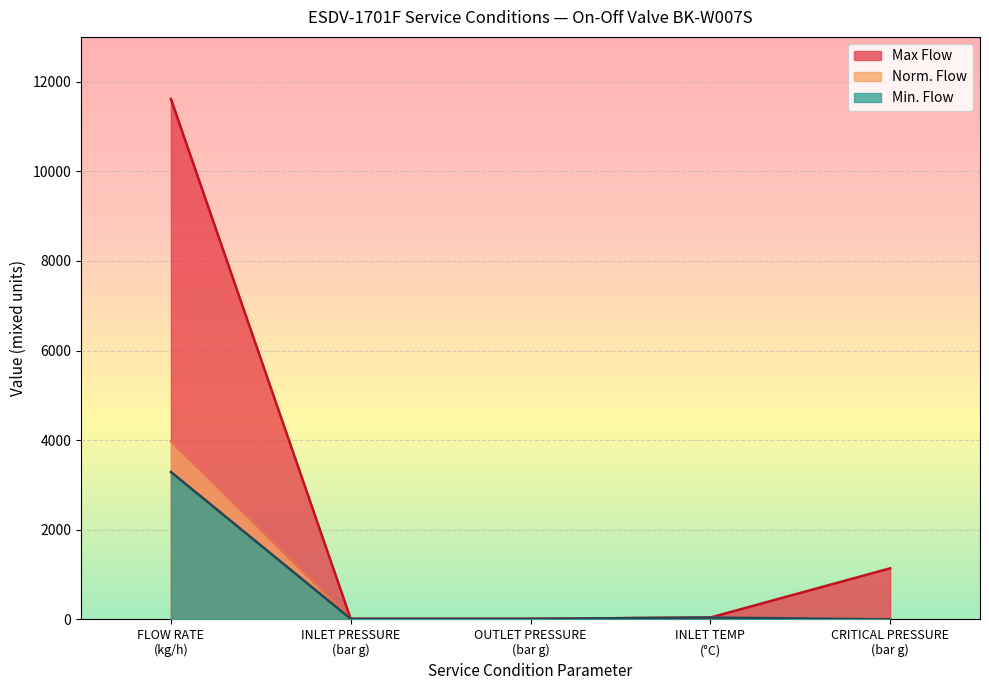

Where is Min. Flow nearest to the value 1645?

INLET TEMP
(°C)